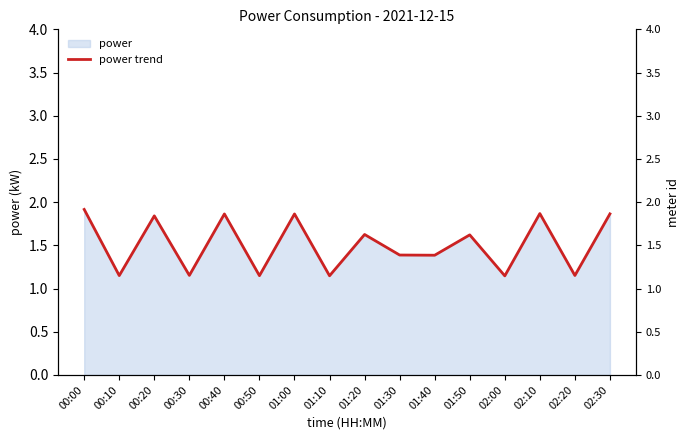

At which category does the data reach its first local valley?

00:10